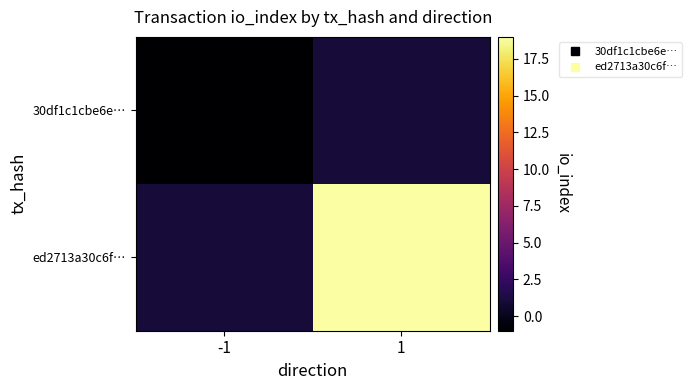

What is the maximum value shown in the chart?

19